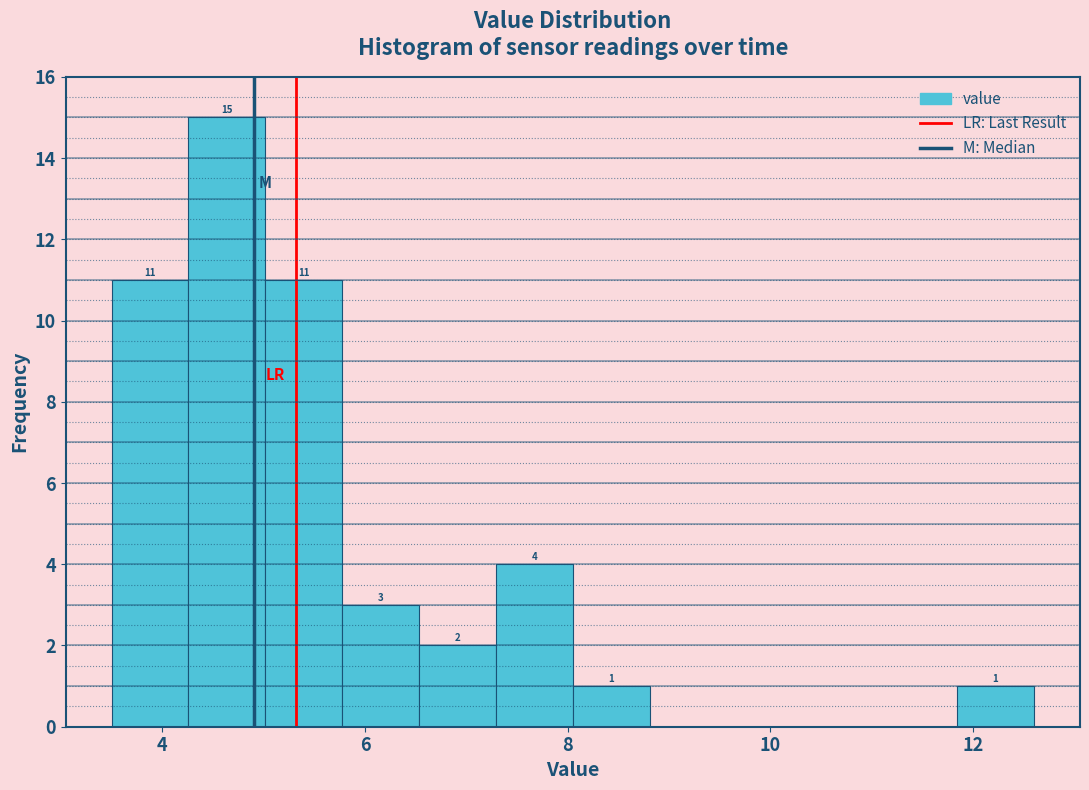

Read against the x-axis, roughly where is the centre of the tallest bar?

4.6